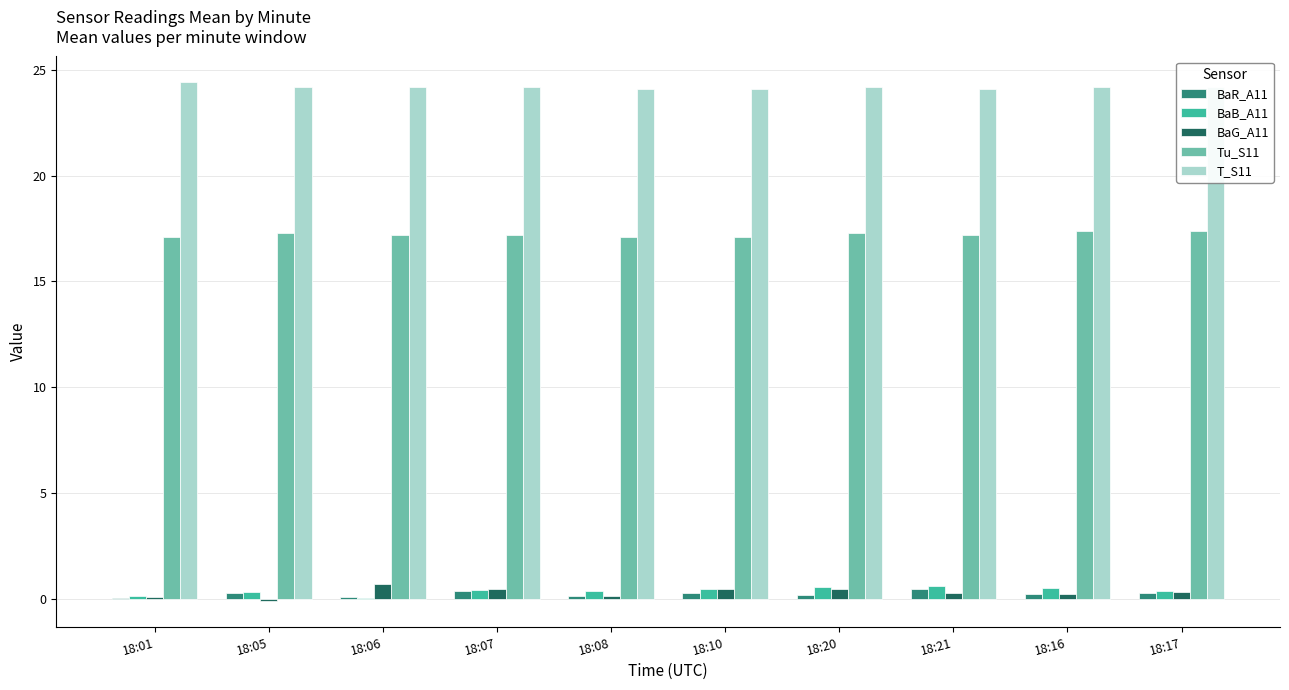

Is the value of Tu_S11 at 18:06 greater than the value of BaB_A11 at 18:08?

Yes